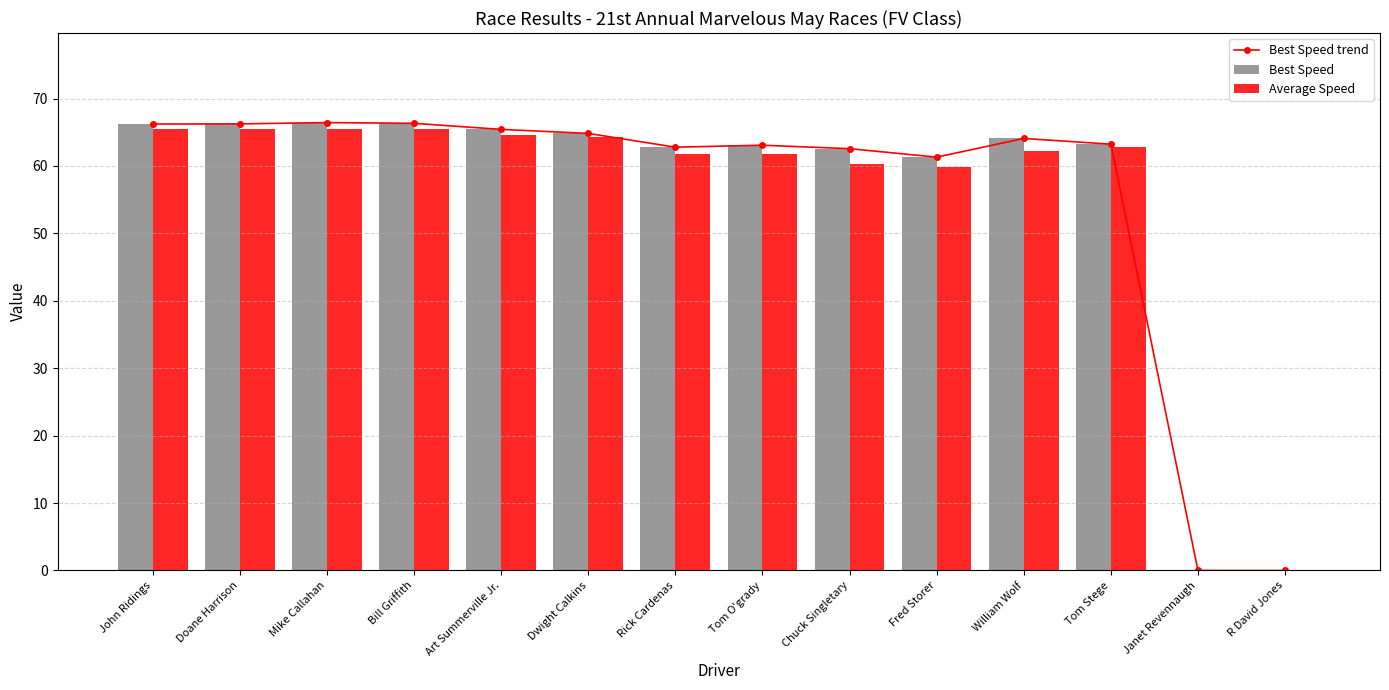

At which category is the sum across all series the highest?

Mike Callahan